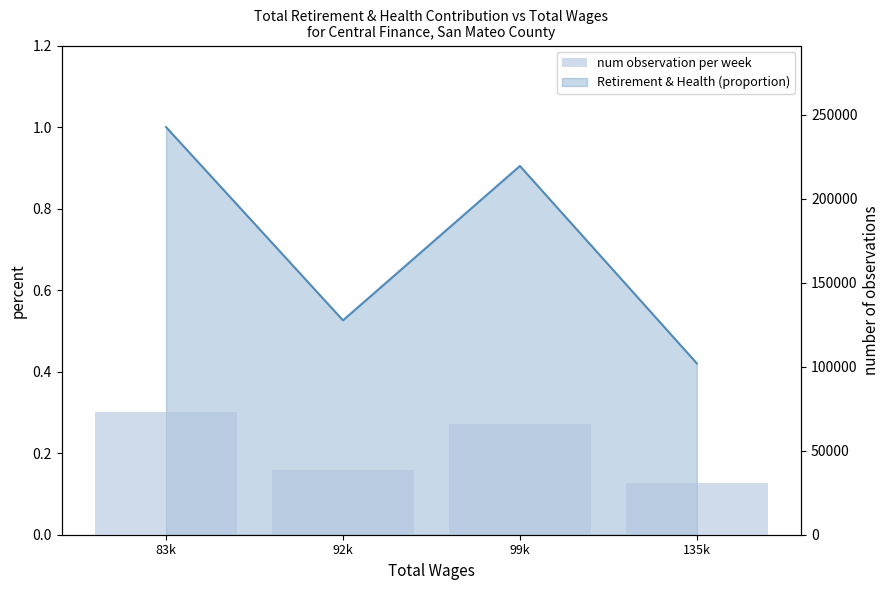

Are the bars horizontal?

No